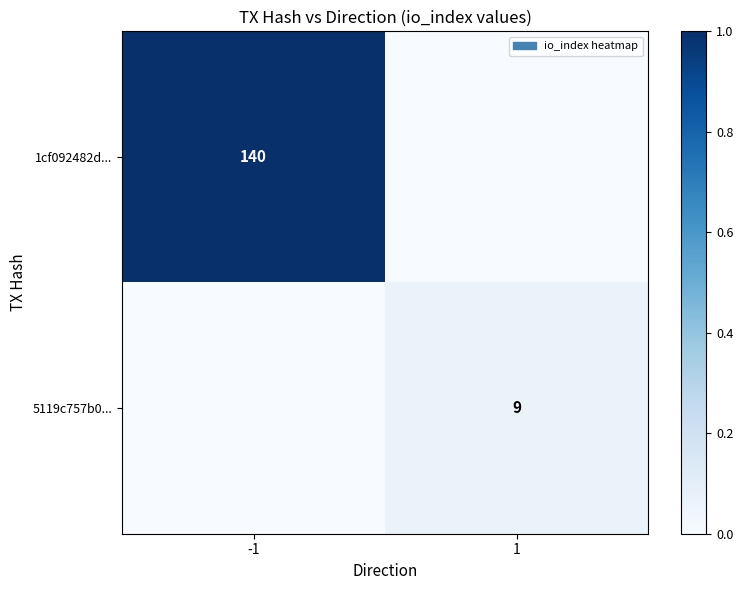

Count the number of categories in the chart.

2